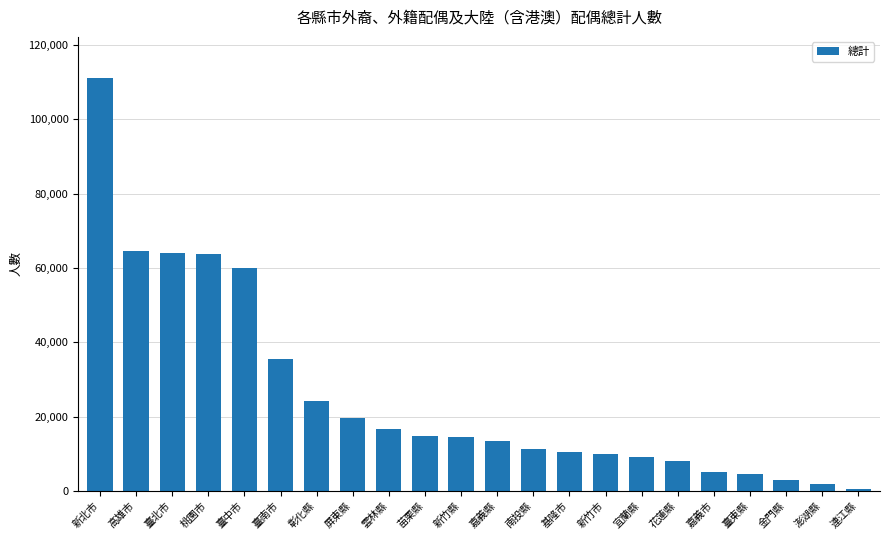

True or false: the data shows 1904 at 澎湖縣.

True